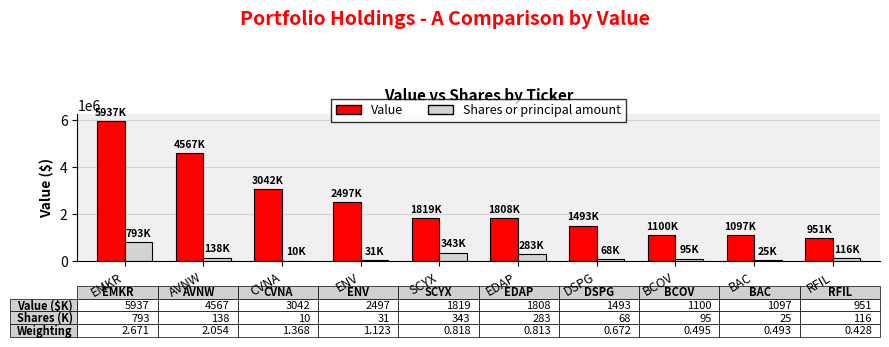

What is the sum of all Shares or principal amount values?

1906389